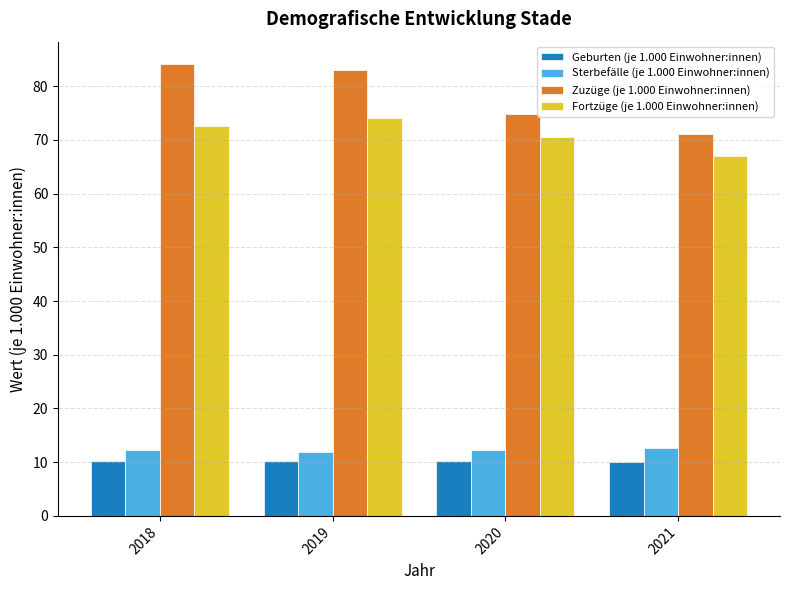

What is the total value across all series at 2018?

179.2